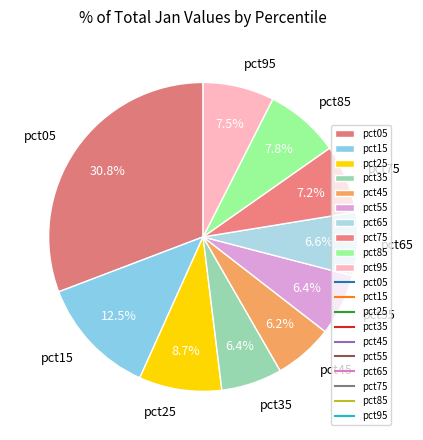

Is there any slice that represents more than half of the pie?

No